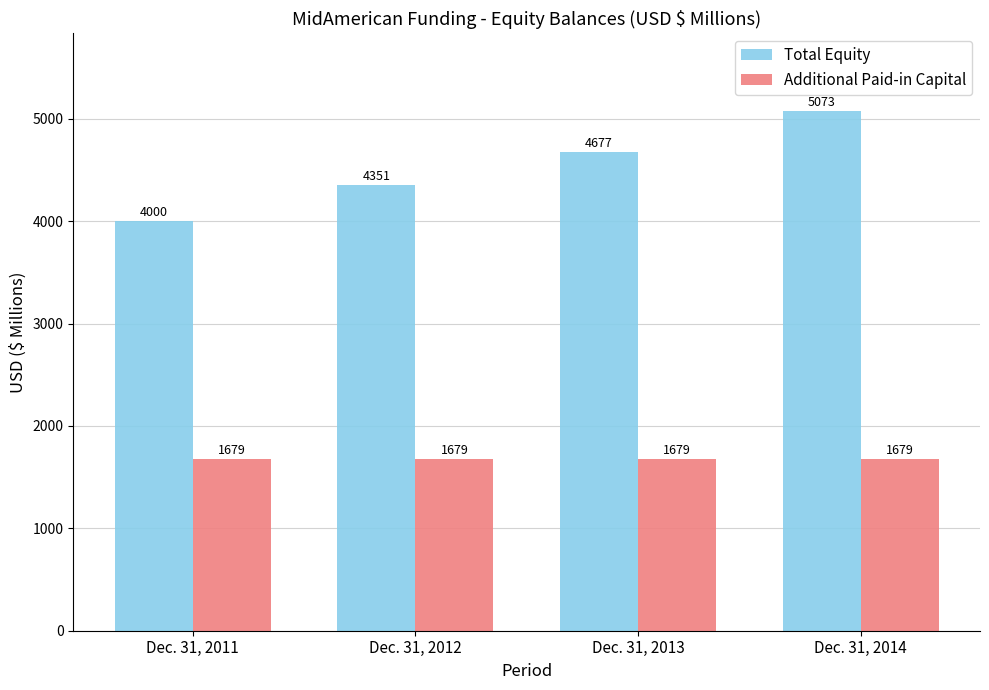

List the series in order of their peak value, highest first.

Total Equity, Additional Paid-in Capital